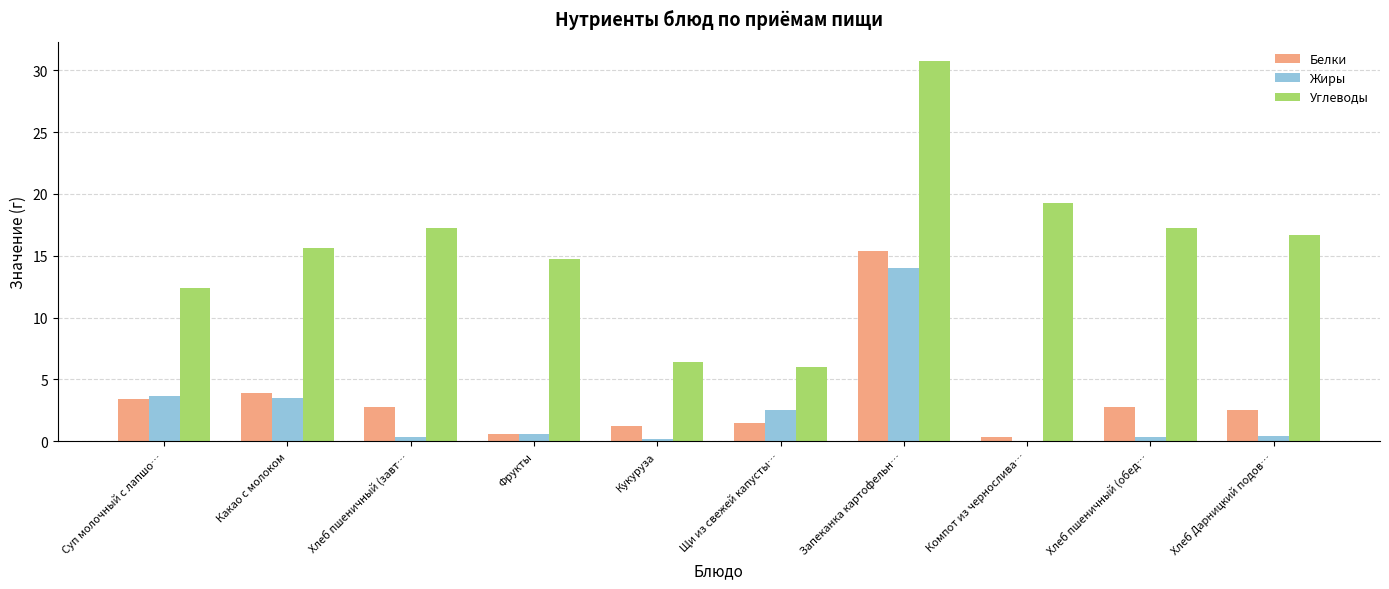

What is the sum of all Белки values?

34.4